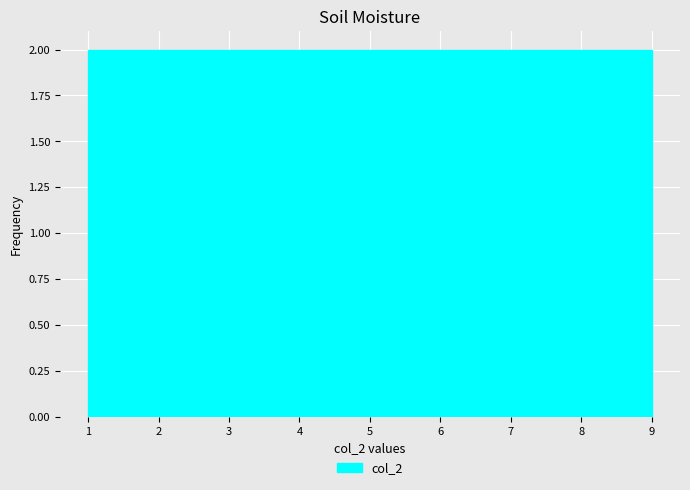

How tall is the bar that spans 7.2 to 8.1 on the x-axis? Neither the bar edges nor the heights are printed on the chart, so give them approximately, as read against the axes.

2